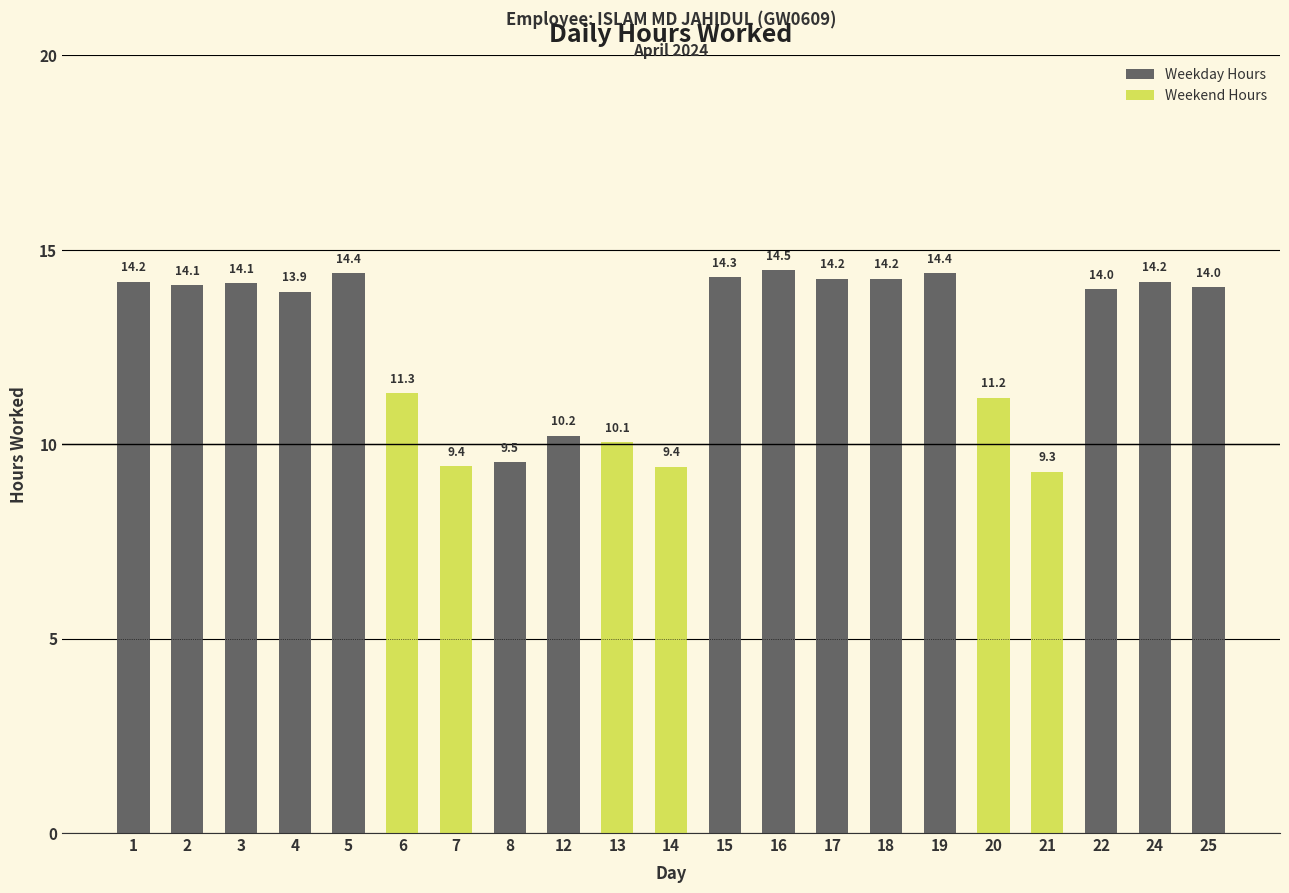

Reading right to left, what are all the values shown in this chart?

14.0	14.2	14.0	9.3	11.2	14.4	14.2	14.2	14.5	14.3	9.4	10.1	10.2	9.5	9.4	11.3	14.4	13.9	14.1	14.1	14.2